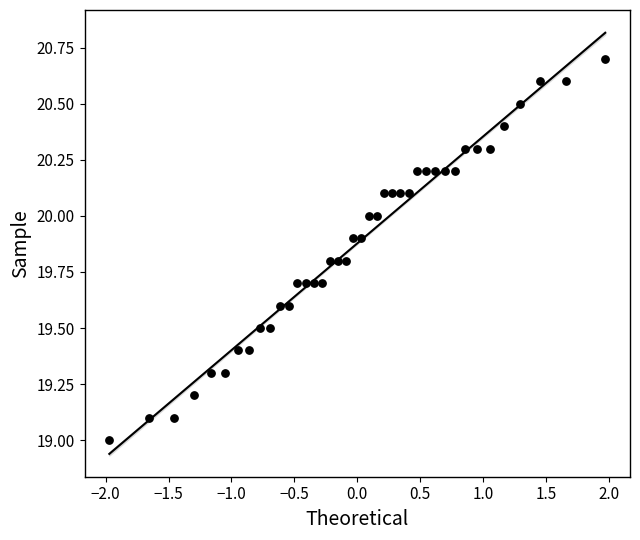

What is the range of Y values (max minus min)?

1.7